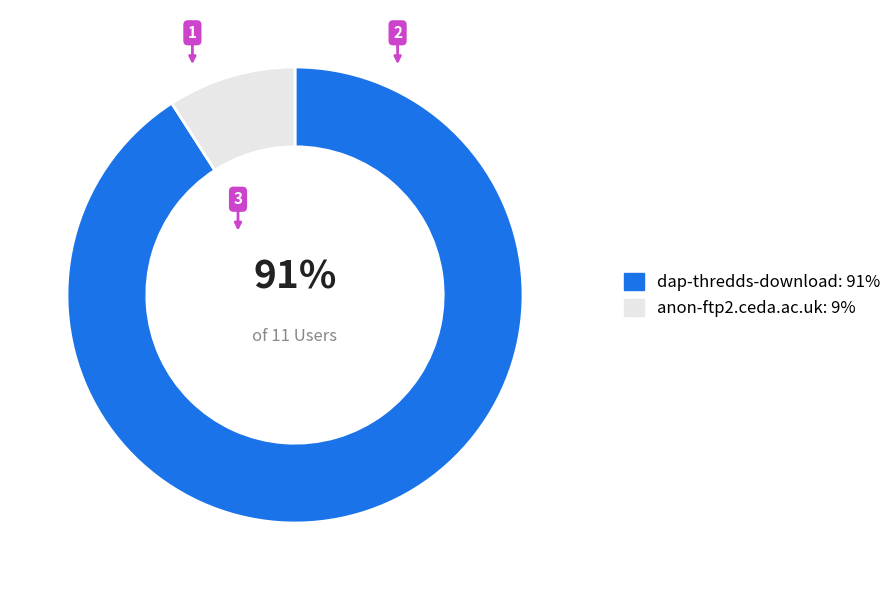

Which category has the smallest portion of the pie?

anon-ftp2.ceda.ac.uk